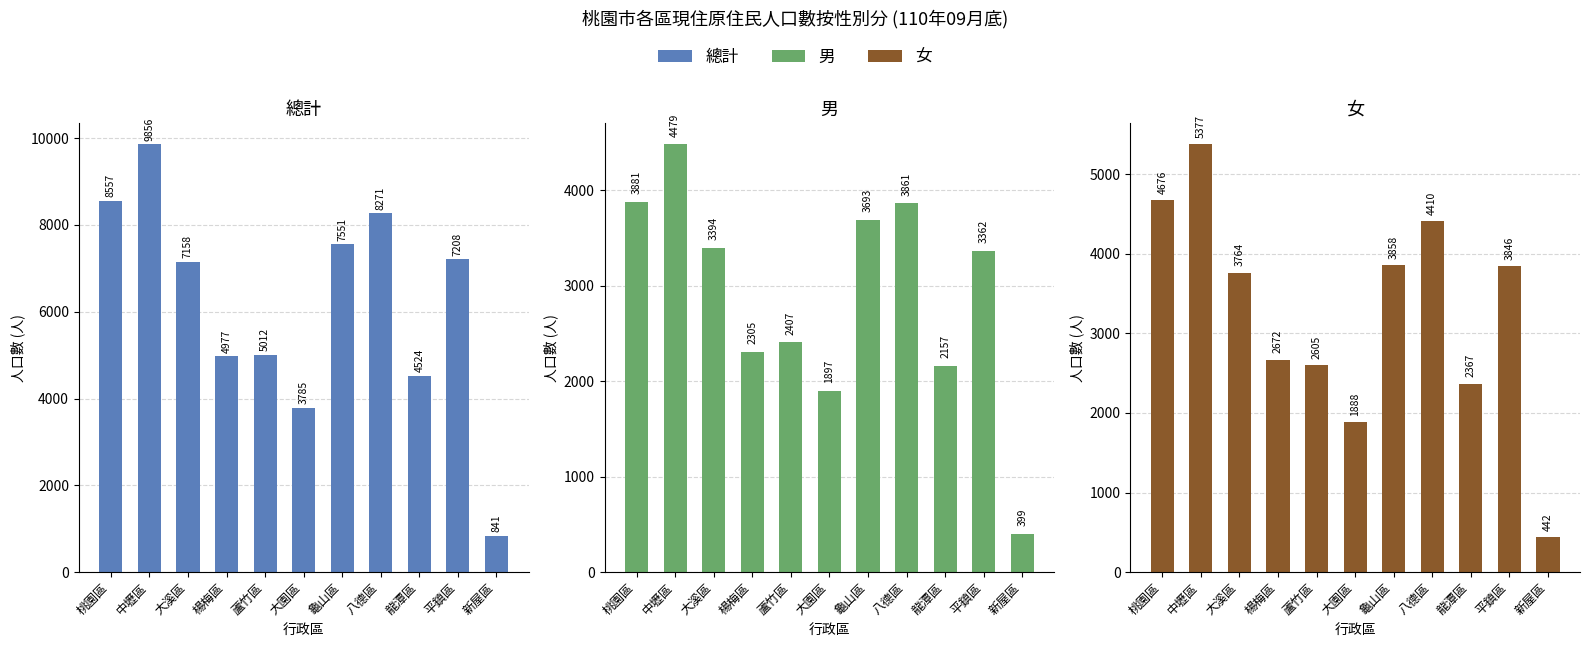

What is the sum of the 男 values at 龍潭區 and 龜山區?

5850